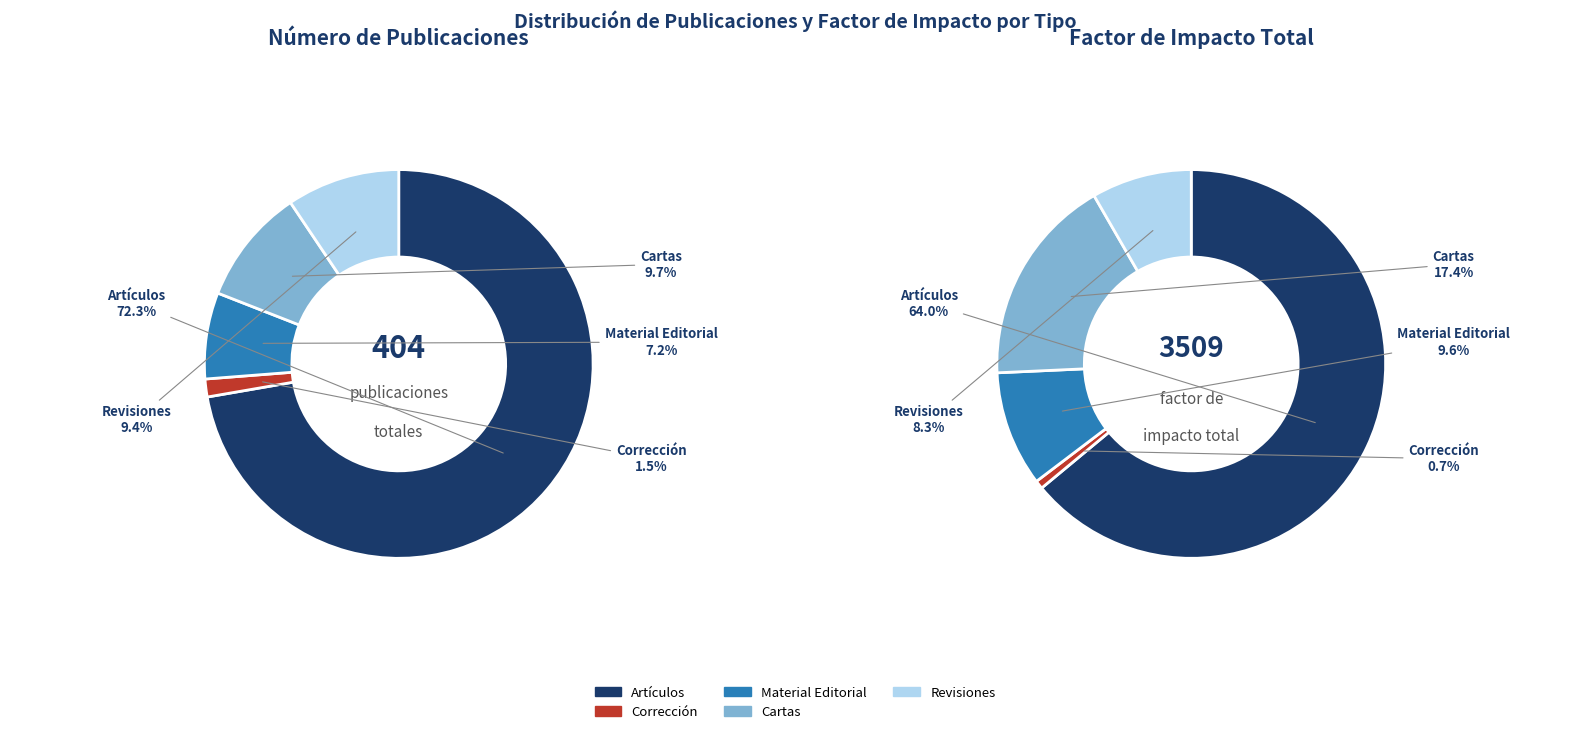

Is there a majority slice in this chart?

Yes